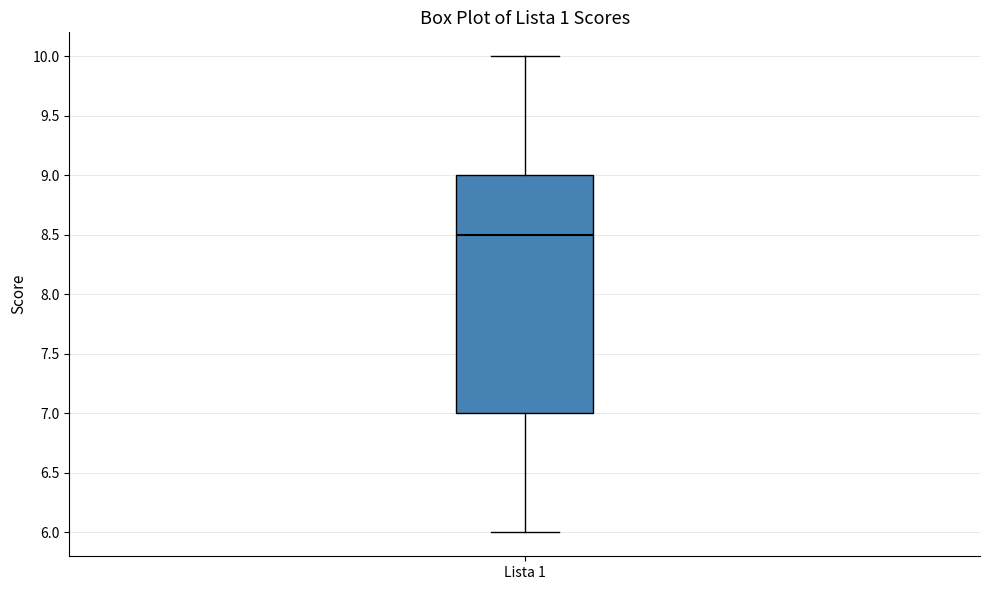

Transcribe this box plot: give where the median line is, the range the box spans, and where the two whiskers end, as read against the y-axis. The values are not printed on the chart, so give them approximately, as read against the axis.

median 8.5, box 7.0 to 9.0, whiskers 6.0 to 10.0